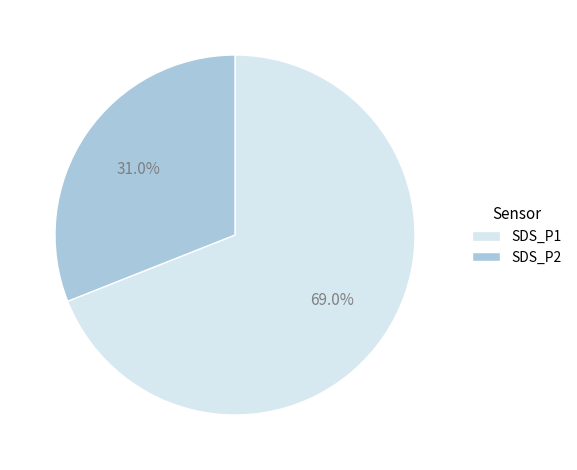

How many segments does this pie chart have?

2